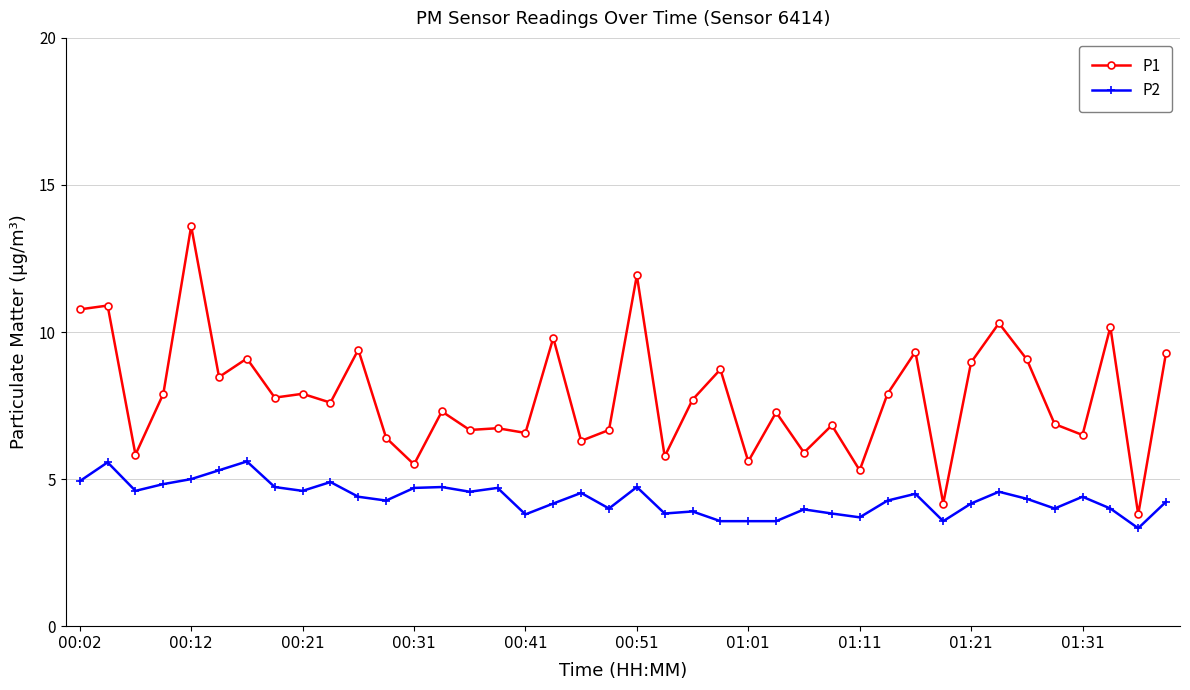

How many lines are shown in the chart?

2